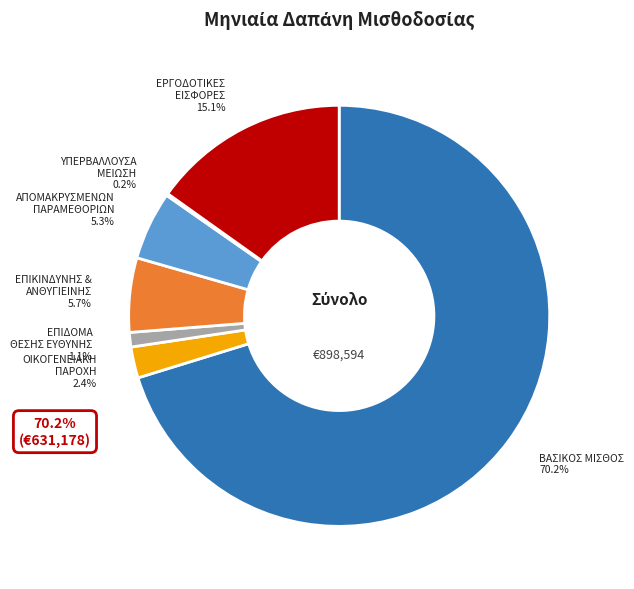

Is there a majority slice in this chart?

Yes